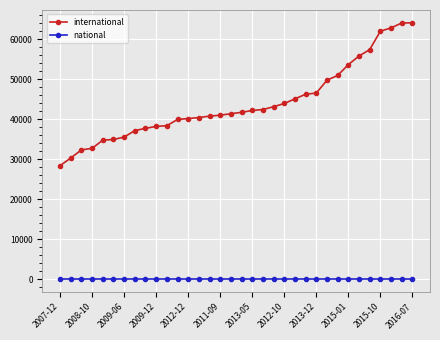

True or false: international and national cross at least once.

False